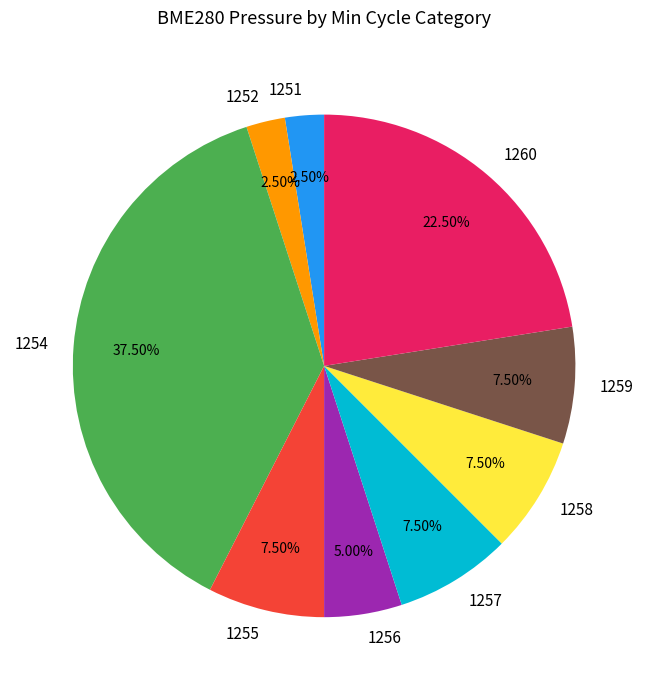

Which slice is the largest?

1254